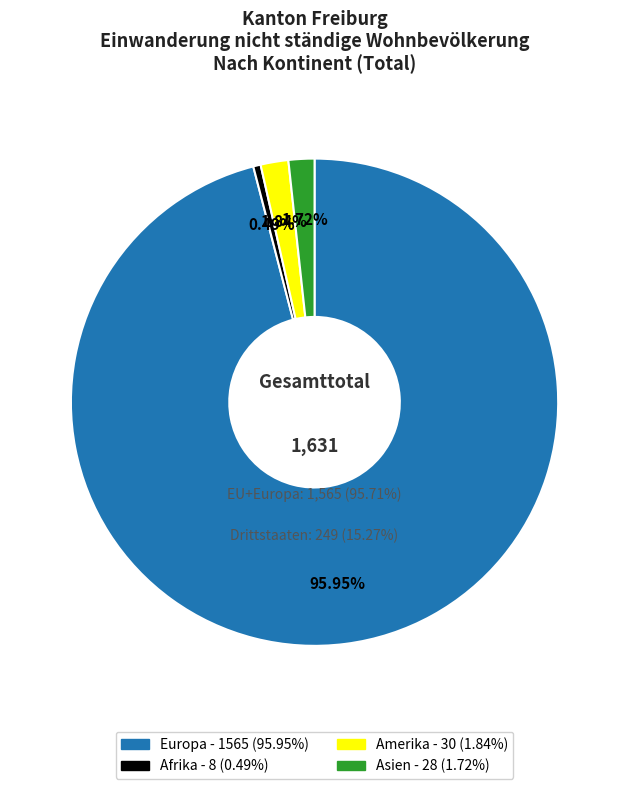

What percentage is the Amerika slice, to the nearest percent?

2%